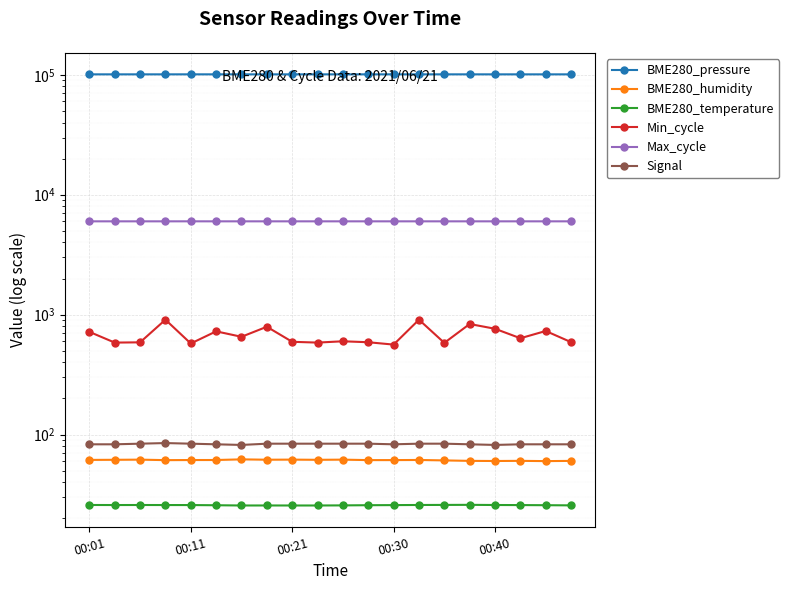

What is the difference between the maximum and minimum values in the Signal series?

3.0